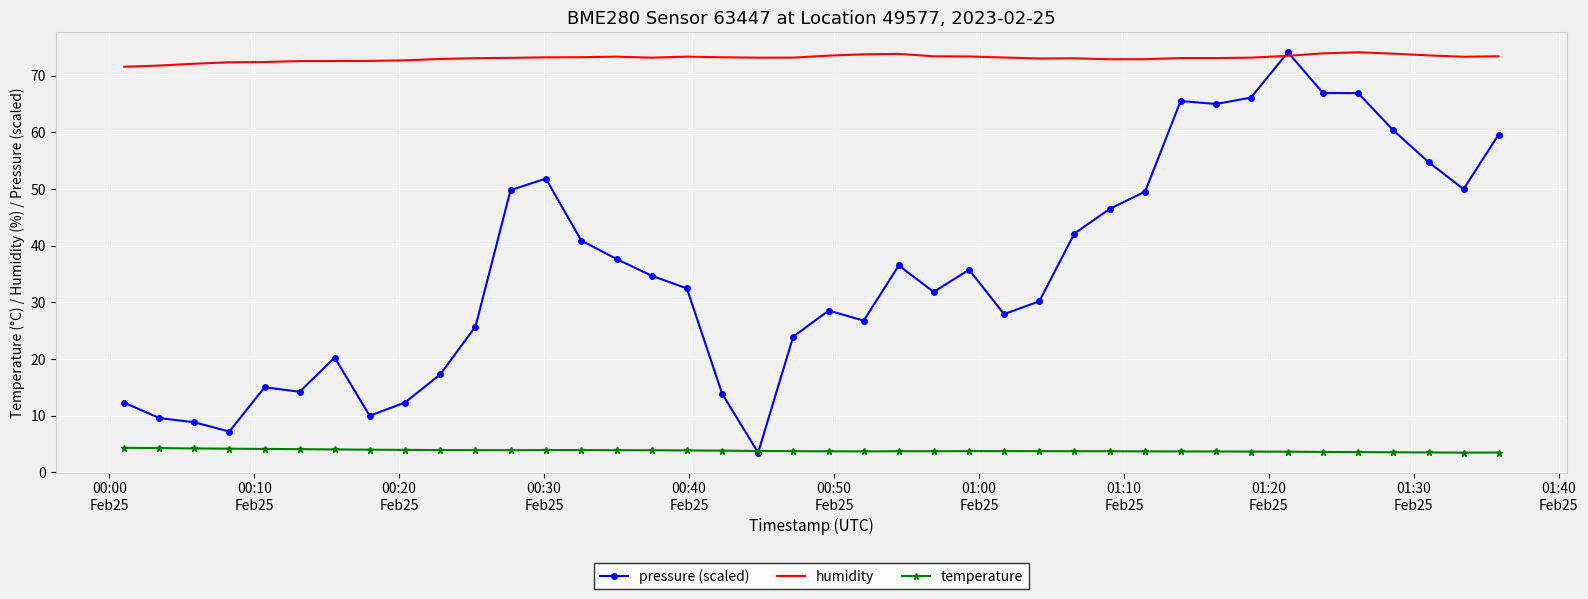

What is the greatest value displayed?

74.1